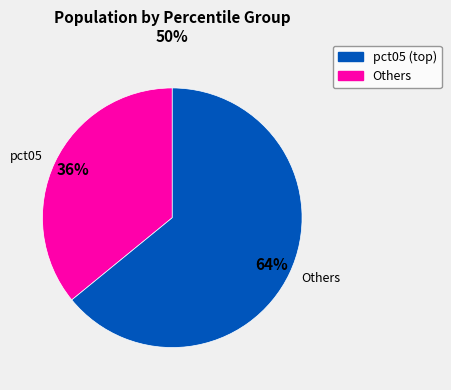

To the nearest percent, what portion does Others represent?

64%